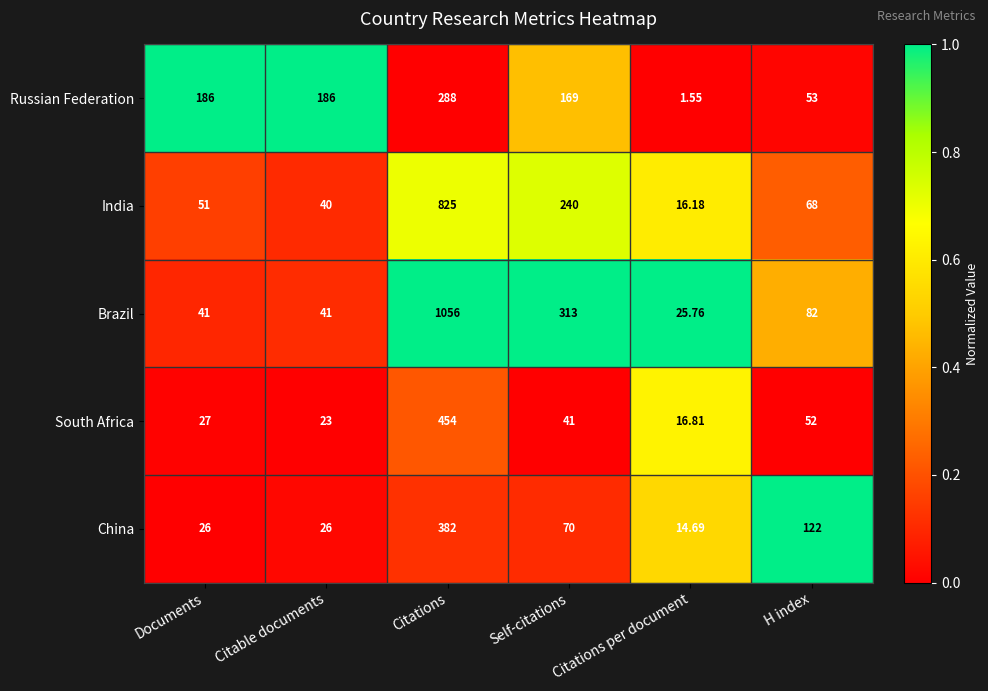

How many distinct data groups are displayed?

5